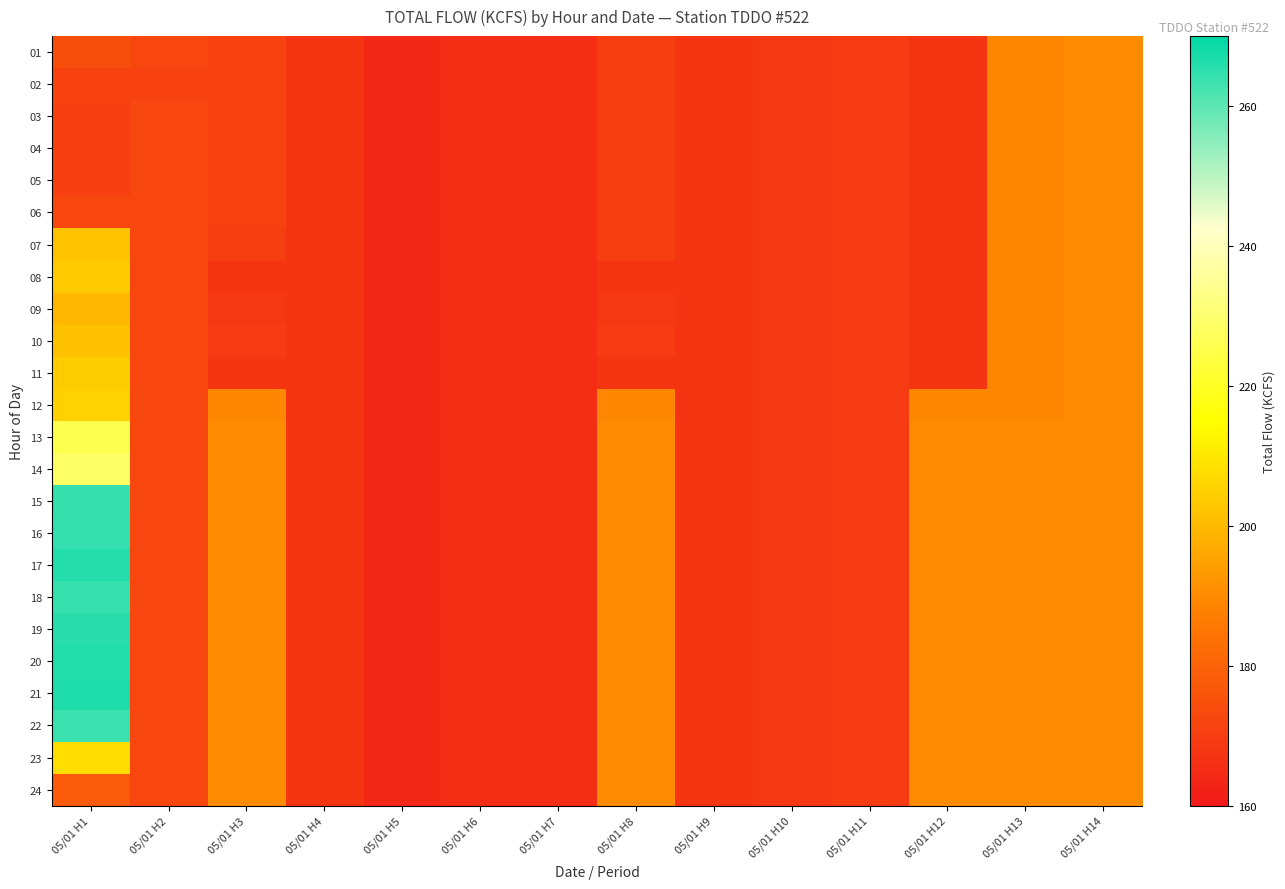

How many series are shown in this chart?

24